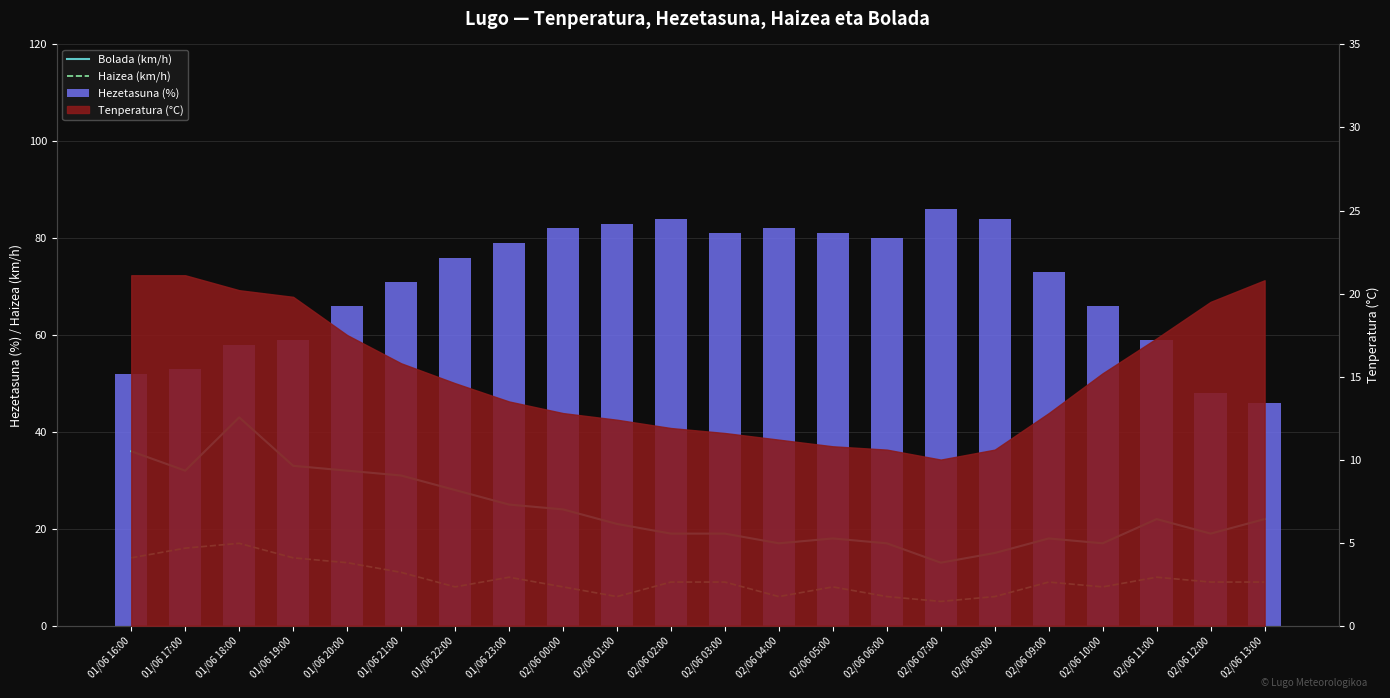

What is the maximum value shown in the chart?

86